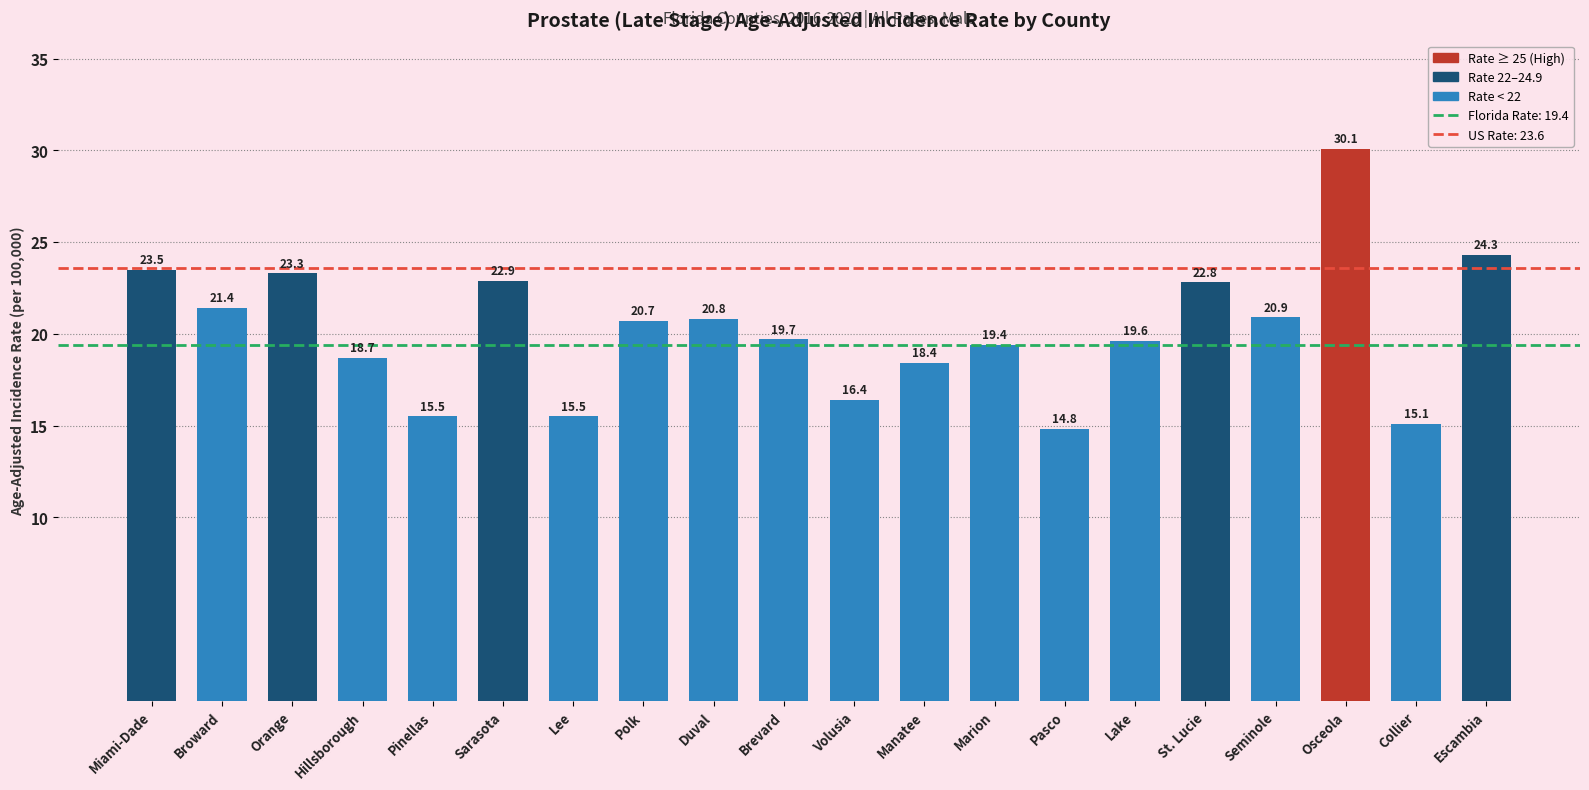

What is the difference between the values at Escambia and Lake?

4.7